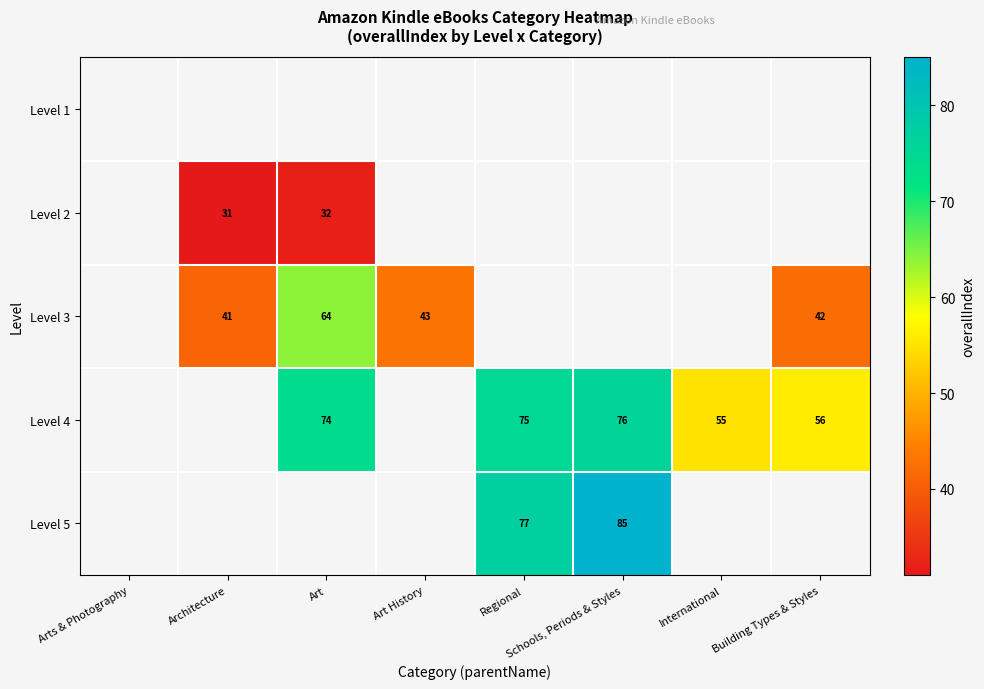

Which has a higher value, Building Types & Styles or Art?

Art